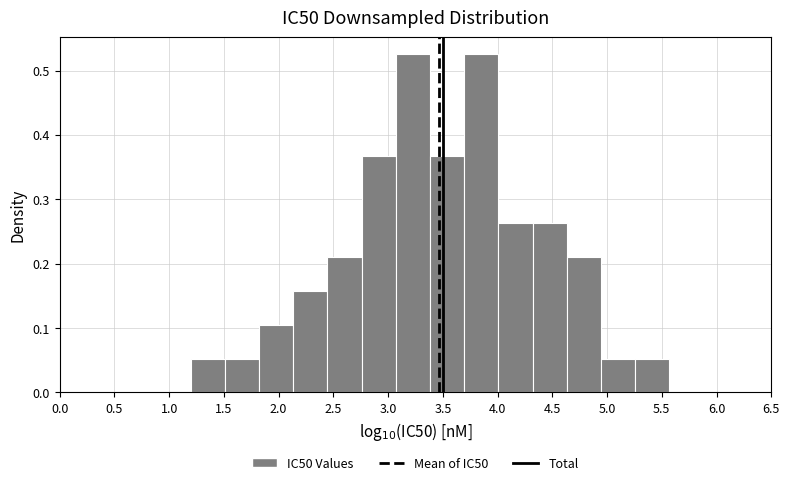

How tall is the bar that spans 3.40 to 3.70 on the x-axis? Neither the bar edges nor the heights are printed on the chart, so give them approximately, as read against the axes.

0.37